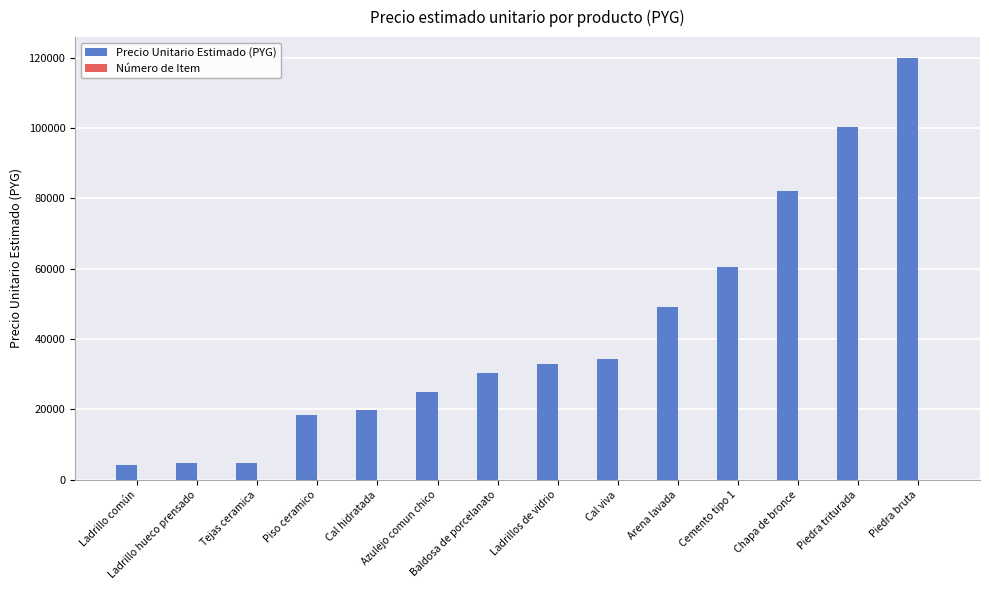

Which series has the largest total across all categories?

Precio Unitario Estimado (PYG)